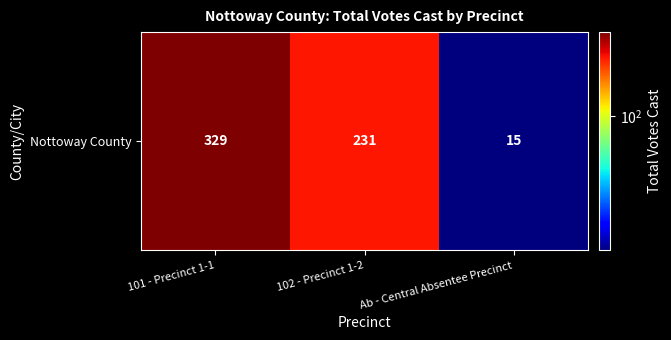

Is it true that the value at 101 - Precinct 1-1 is 228?

False